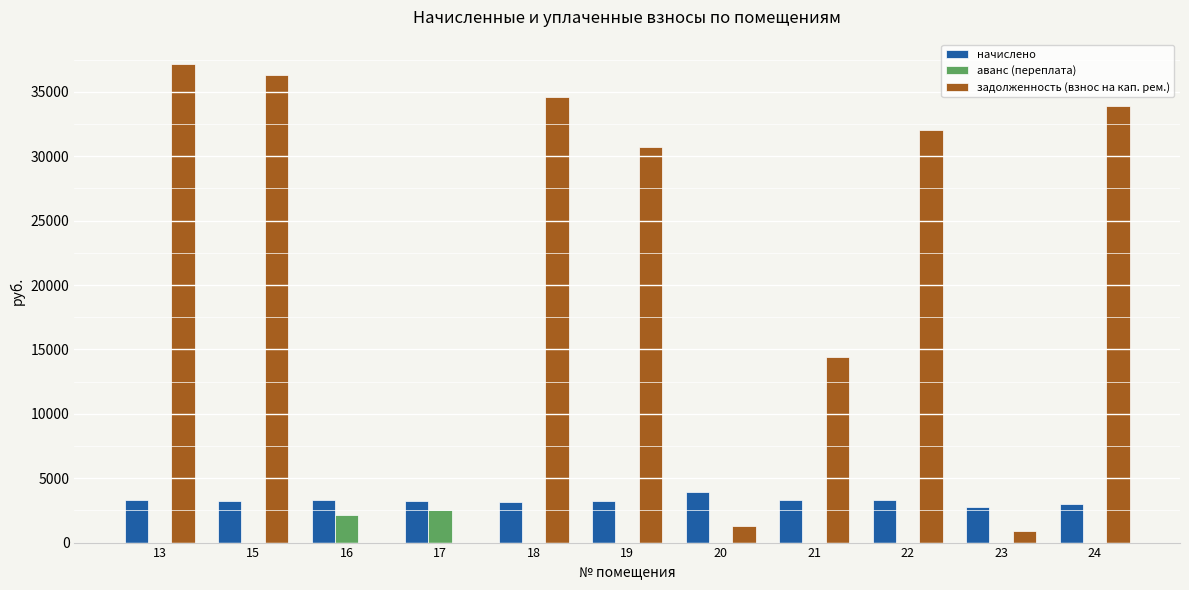

What is the sum of the задолженность (взнос на кап. рем.) values at 19 and 18?

65312.7